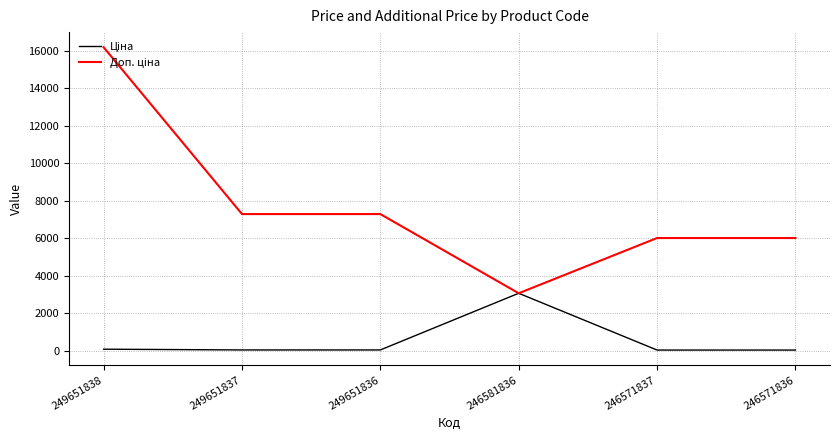

What is the maximum value shown in the chart?

16200.0